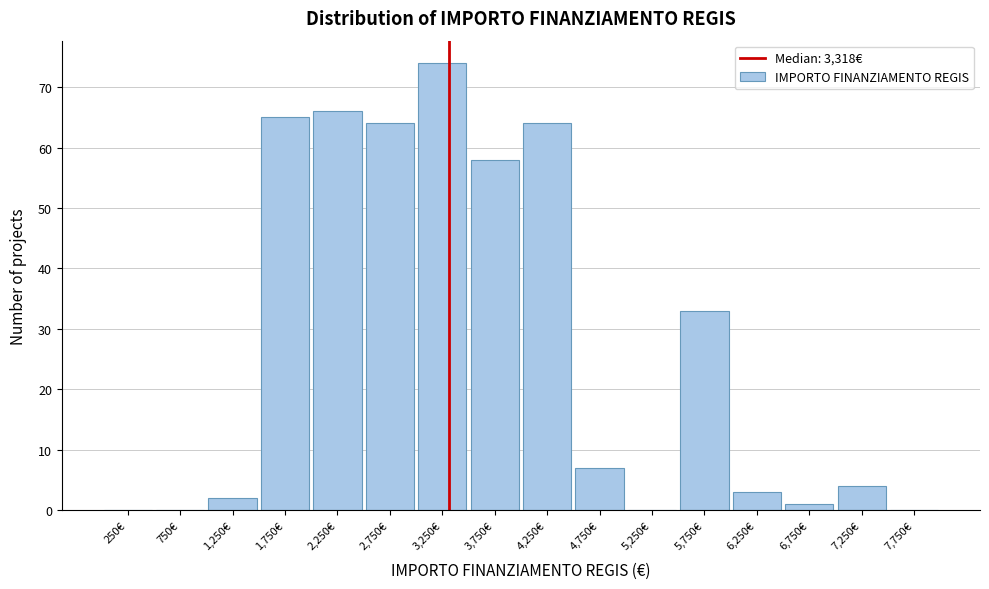

Reading left to right, list every bar in this chart as the range it spans on the x-axis followed by its height. The values are not printed on the chart, so give them approximately, as read against the axis.

0 to 500: 0
500 to 1000: 0
1000 to 1500: 2
1500 to 2000: 65
2000 to 2500: 66
2500 to 3000: 64
3000 to 3500: 74
3500 to 4000: 58
4000 to 4500: 64
4500 to 5000: 7
5000 to 5500: 0
5500 to 6000: 33
6000 to 6500: 3
6500 to 7000: 1
7000 to 7500: 4
7500 to 8000: 0